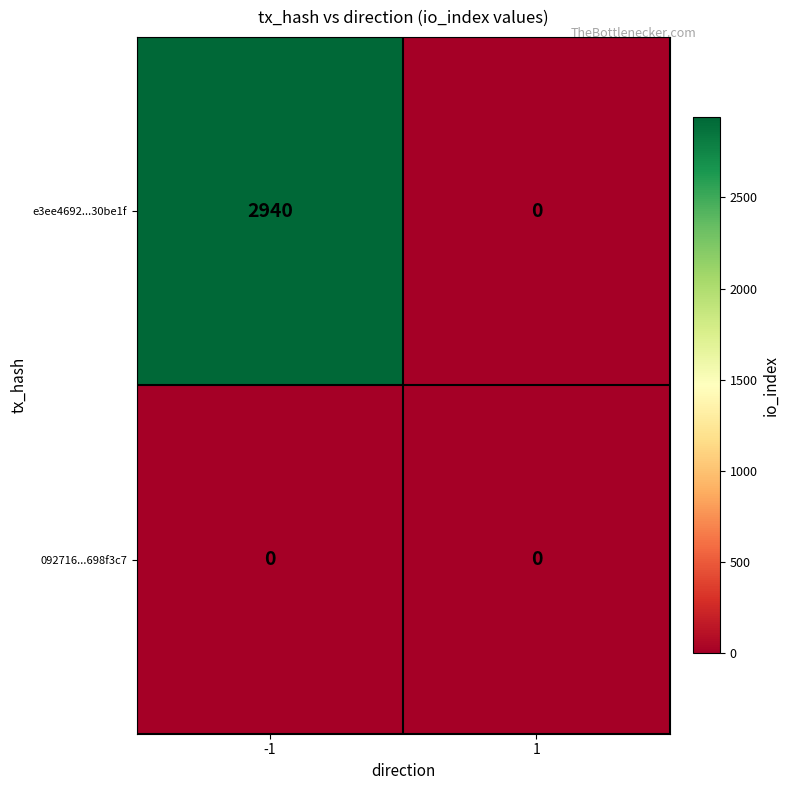

What is the approximate value of e3ee4692...30be1f at -1?

2940